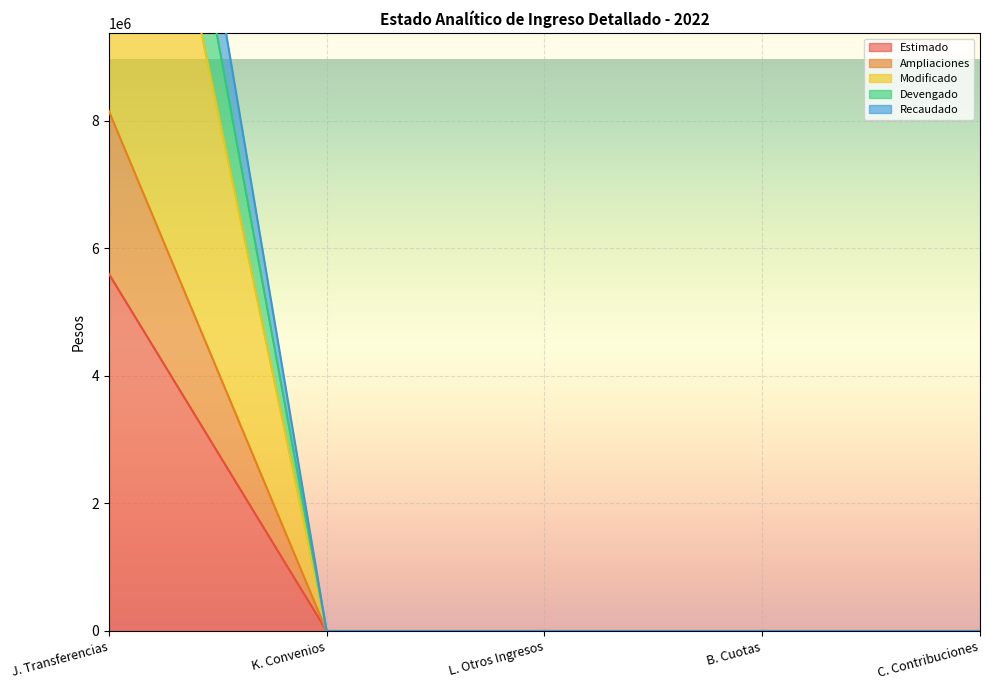

True or false: Recaudado has a value of 0 at L. Otros Ingresos.

True